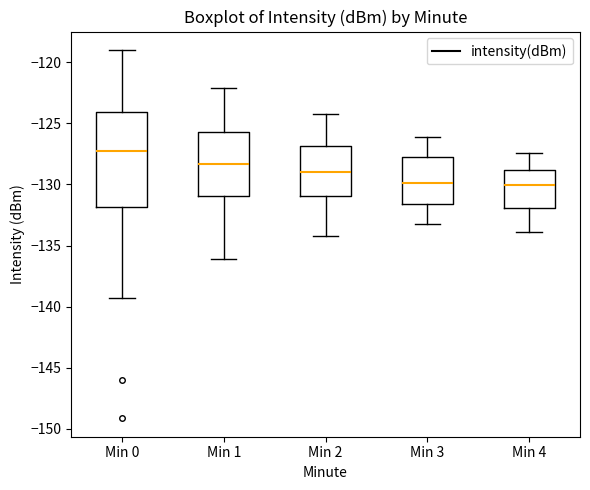

Reading left to right, read every box against the y-axis: the position of its median line, the range the box covers, and the ends of its whiskers. The values are not printed on the chart, so give them approximately, as read against the axis.

Min 0: median -127.5, box -132.0 to -124.0, whiskers -139.5 to -119.0
Min 1: median -128.5, box -131.0 to -125.5, whiskers -136.0 to -122.0
Min 2: median -129.0, box -131.0 to -127.0, whiskers -134.0 to -124.0
Min 3: median -130.0, box -131.5 to -128.0, whiskers -133.0 to -126.0
Min 4: median -130.0, box -132.0 to -129.0, whiskers -134.0 to -127.5